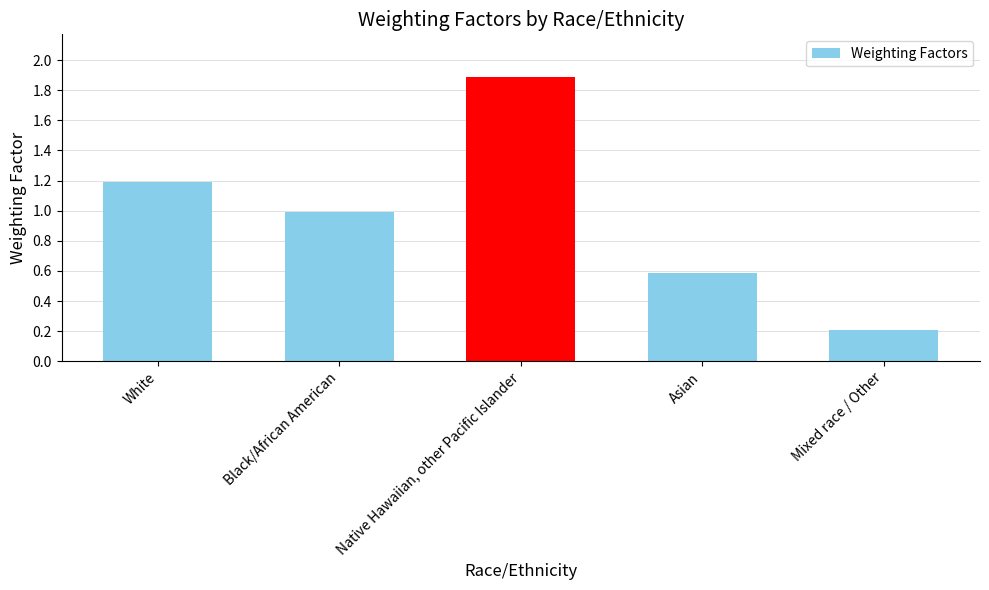

What is the label of the 1st bar from the left?

White